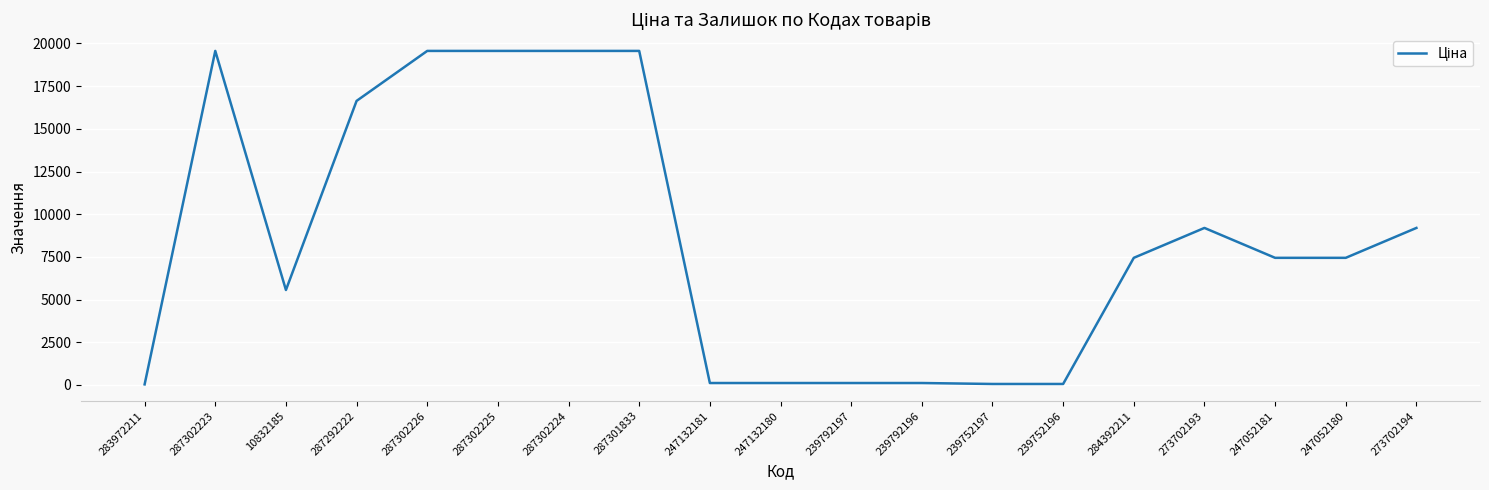

What is the ratio of the value at 284392211 to the value at 247052181?

1.0